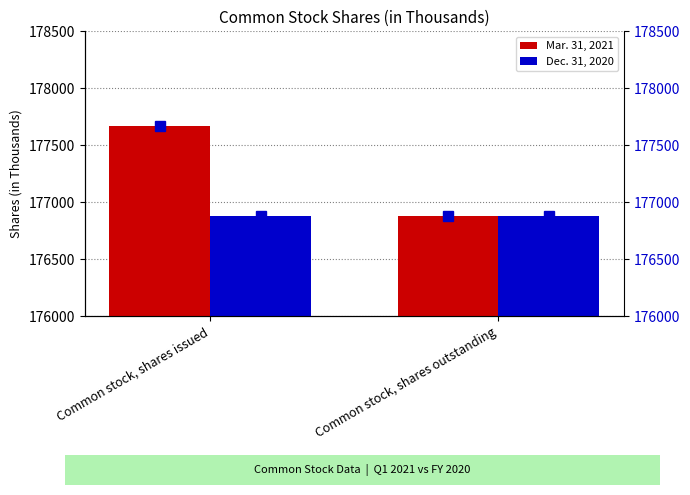

What is the sum of all Dec. 31, 2020 values?

353766